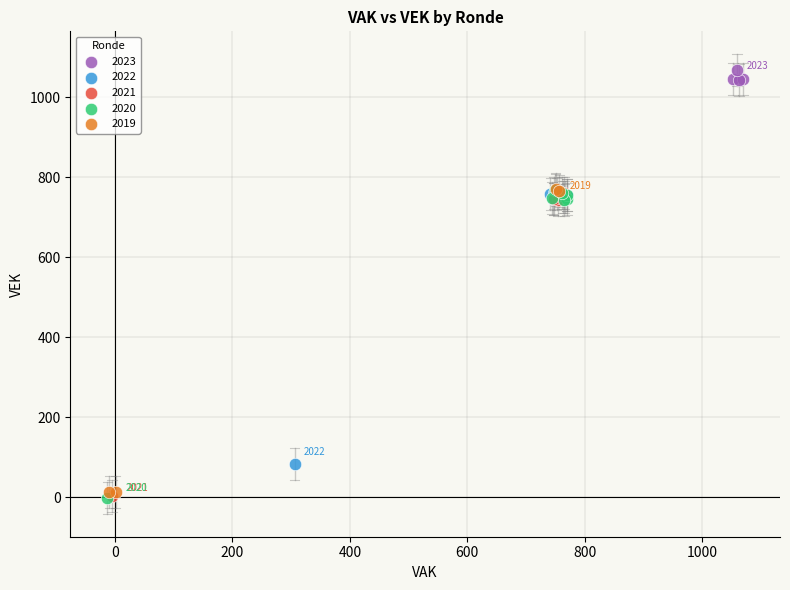

Which series contains the highest Y value?

2023